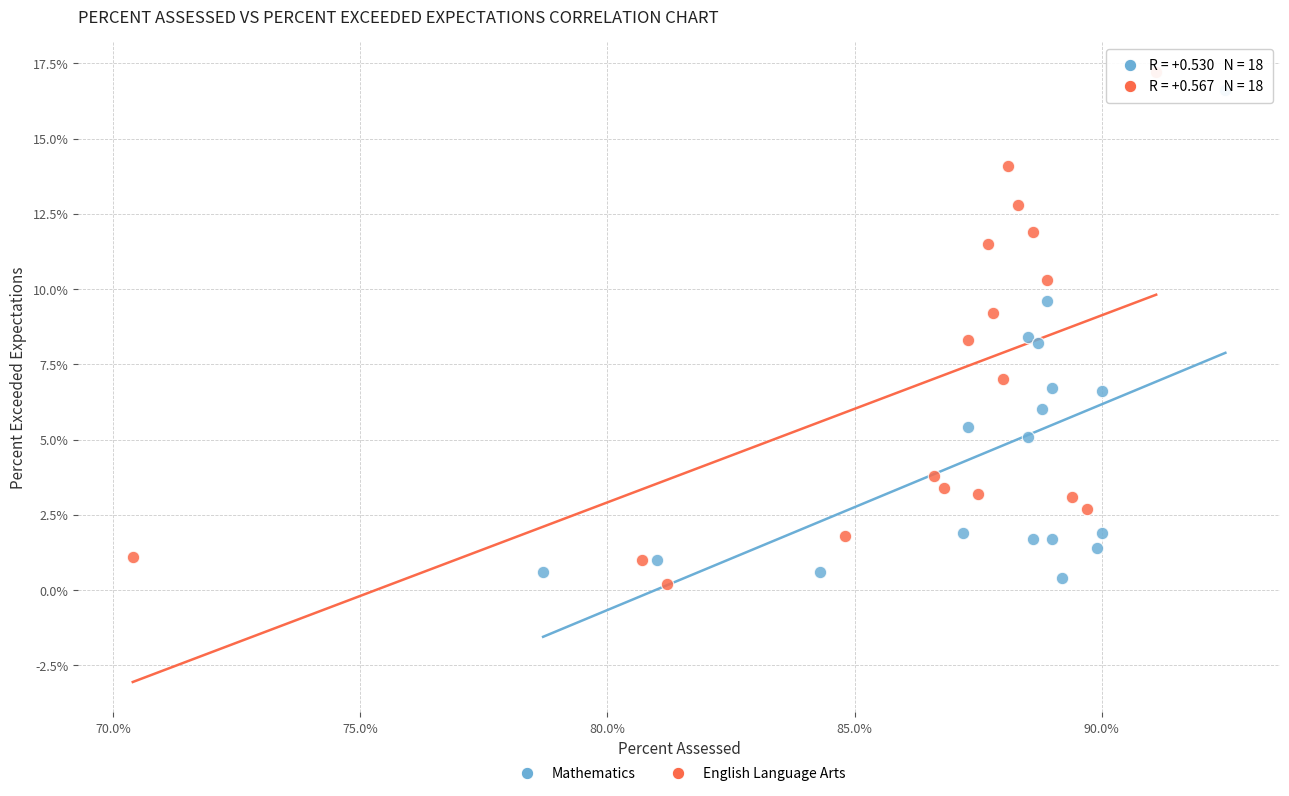

Which series has the largest Y range (max minus min)?

English Language Arts